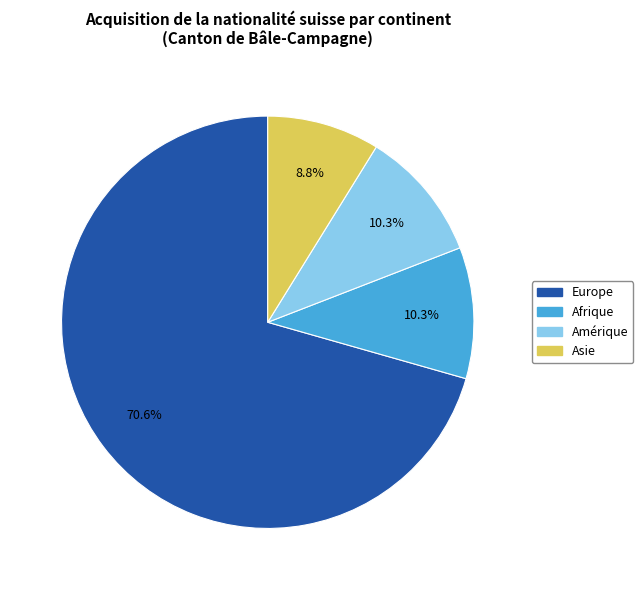

How many slices are in this pie chart?

4